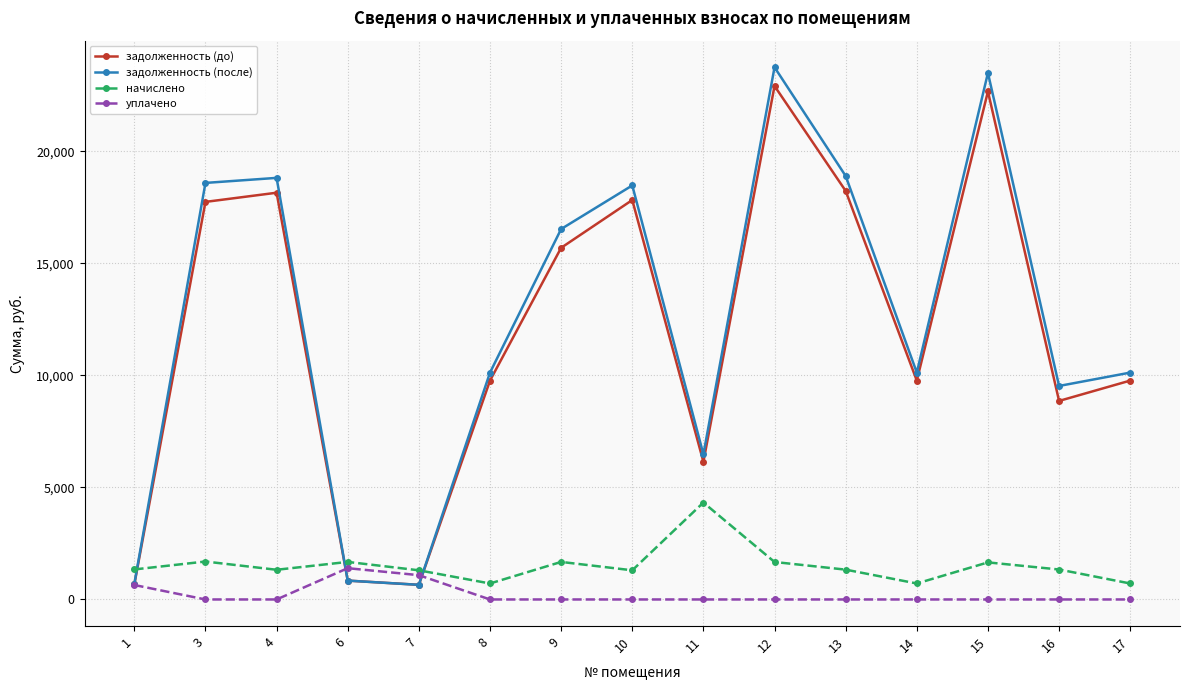

At how many categories does at least one series exceed 12572?

7